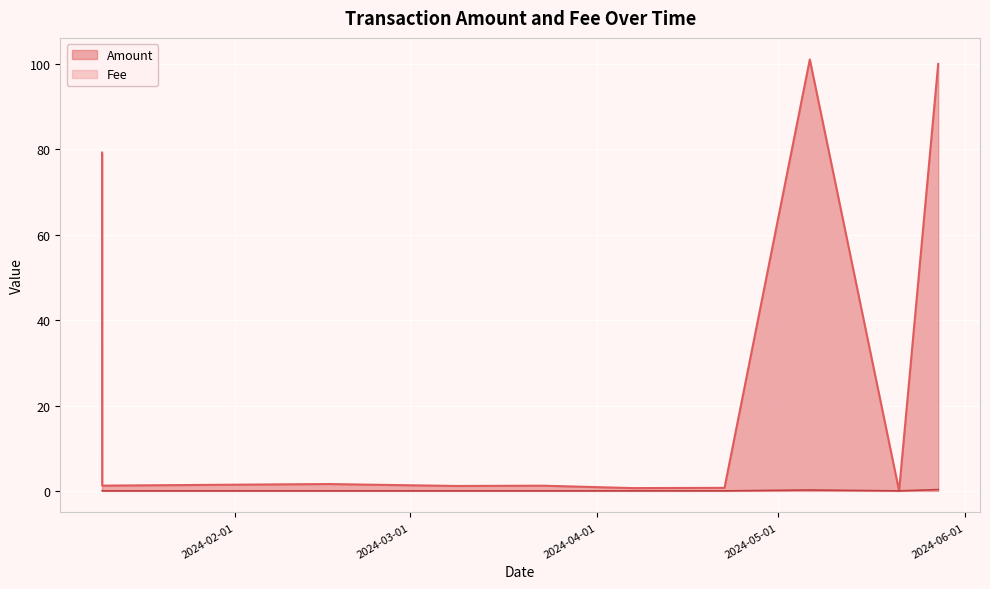

Where do Amount and Fee first cross each other?

2024-05-06 05:15:00 and 2024-05-21 00:12:00